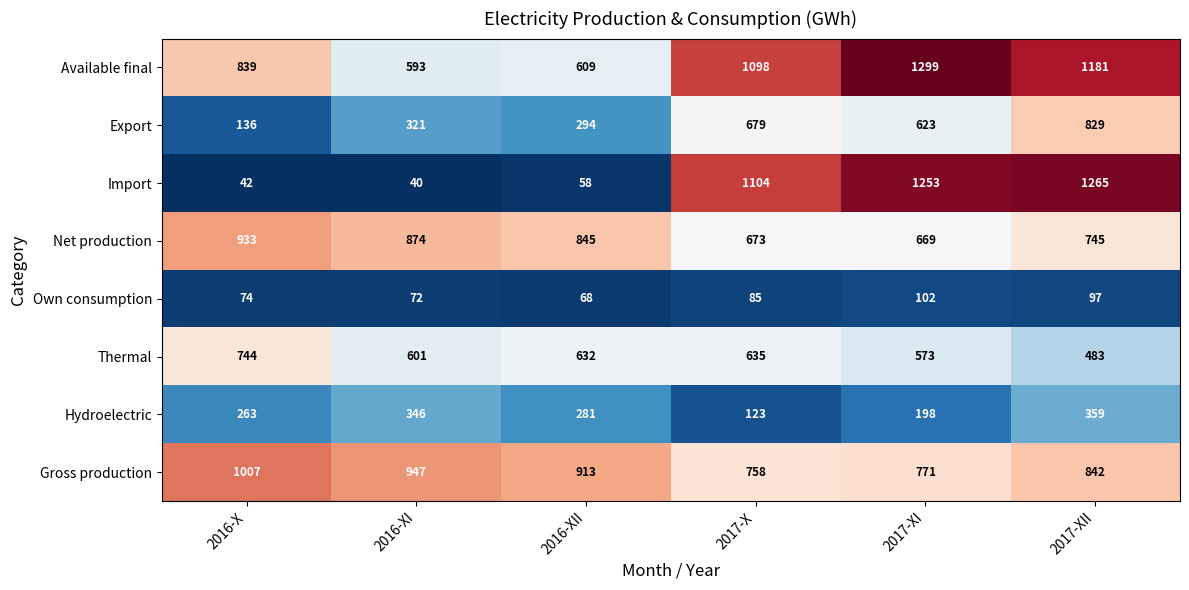

What is the difference between the highest and lowest values at 2017-XII?

1168